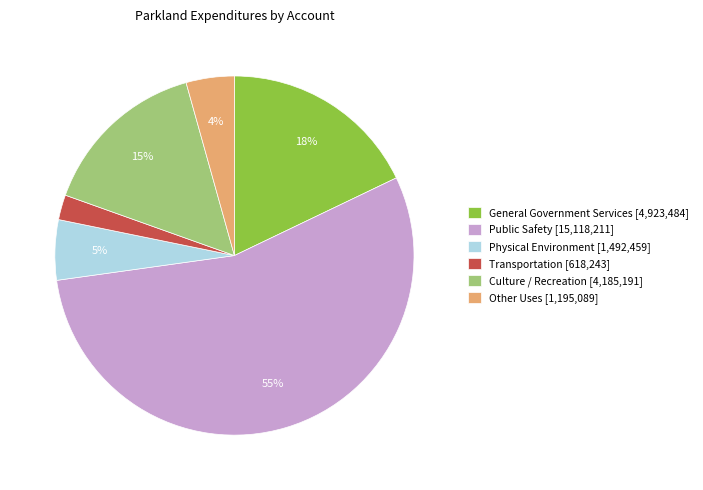

Which category has the smallest portion of the pie?

Transportation